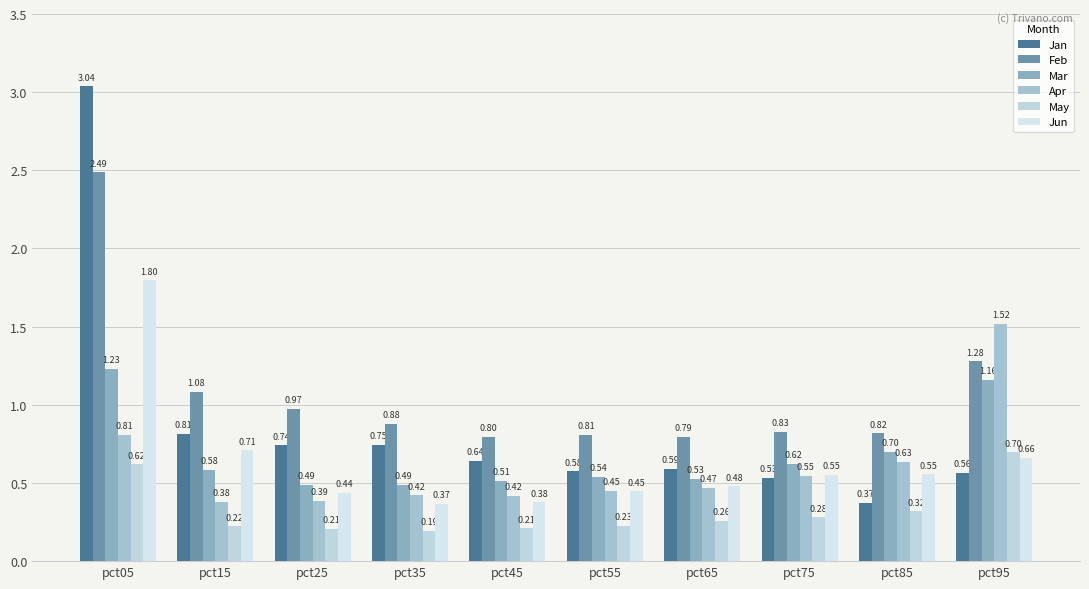

Count the Jun values in the range 0 to 1.

9